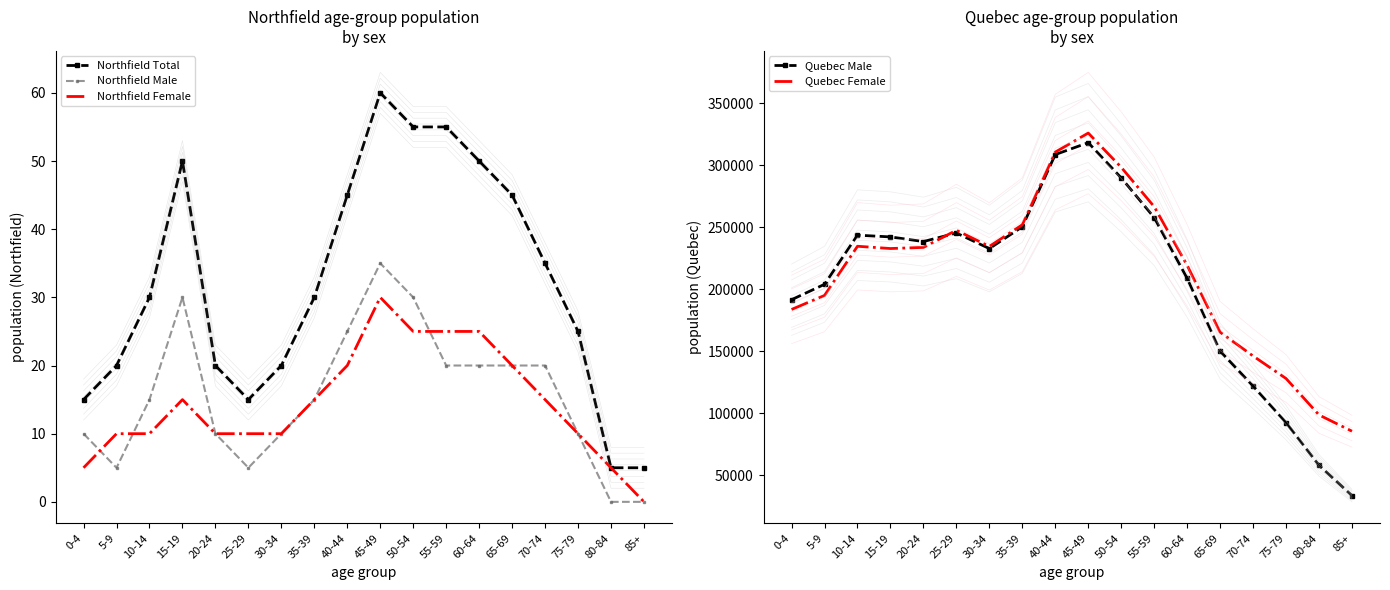

Which label corresponds to the largest value in the chart?

45-49